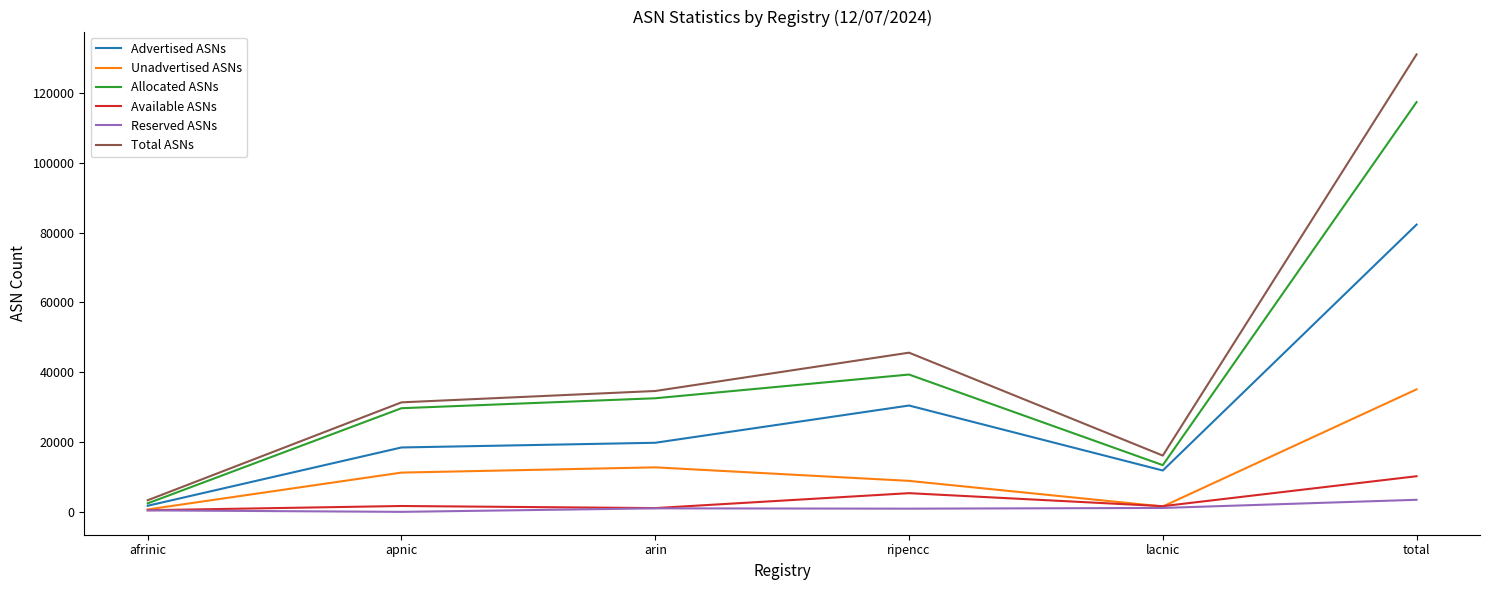

What is the average value of the Reserved ASNs series?

1152